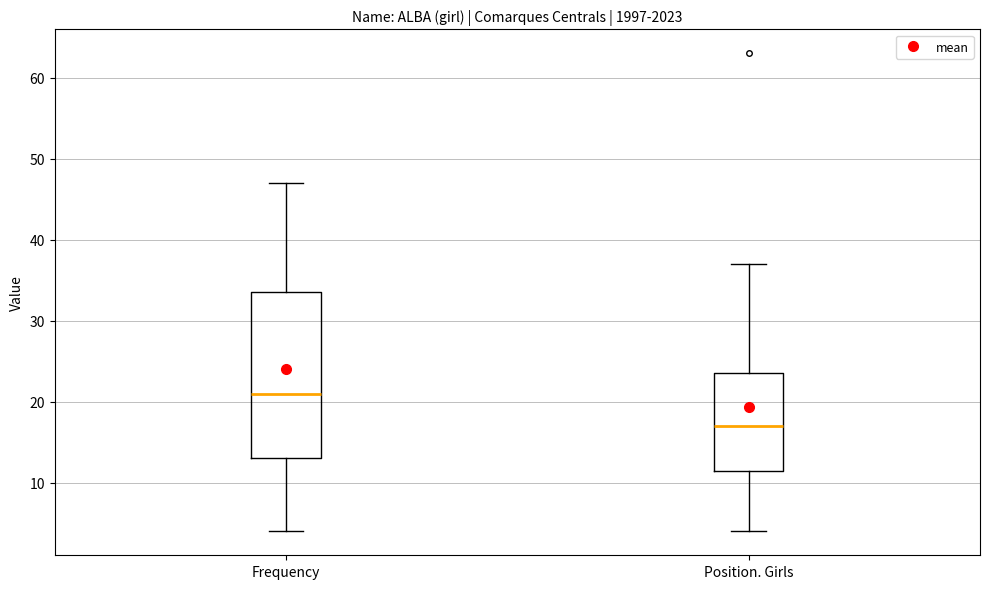

Where does the upper whisker of the box for Position. Girls end on the y-axis? The values are not printed on the chart, so give them approximately, as read against the axis.

37